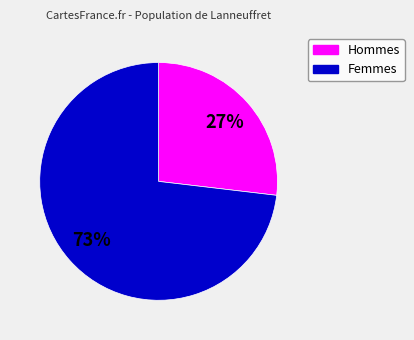

To the nearest percent, what is the average slice percentage?

50%